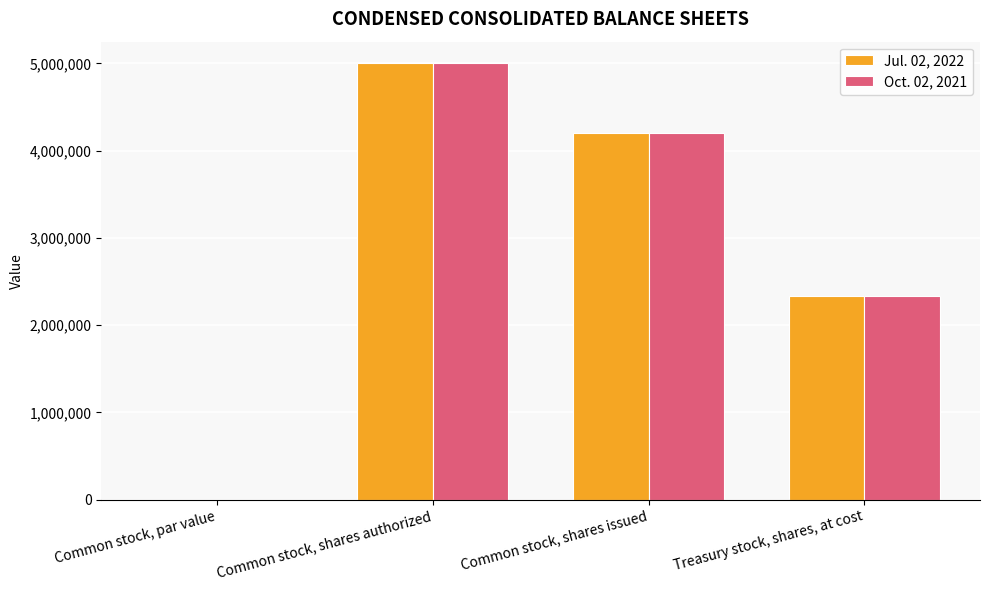

Reading left to right, list all the values displayed in this chart.

Jul. 02, 2022: Common stock, par value=0.1	Common stock, shares authorized=5000000.0	Common stock, shares issued=4197642.0	Treasury stock, shares, at cost=2338995.0
Oct. 02, 2021: Common stock, par value=0.1	Common stock, shares authorized=5000000.0	Common stock, shares issued=4197642.0	Treasury stock, shares, at cost=2338995.0